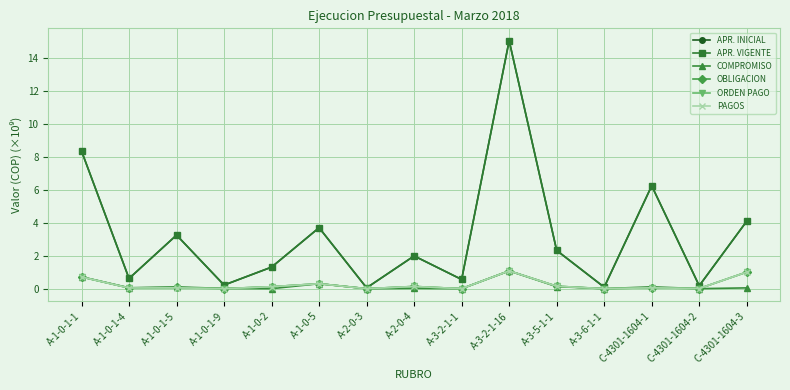

Reading right to left, extract all data points from this chart.

APR. INICIAL: C-4301-1604-3=4.1	C-4301-1604-2=0.2	C-4301-1604-1=6.2	A-3-6-1-1=0.1	A-3-5-1-1=2.3	A-3-2-1-16=15.1	A-3-2-1-1=0.6	A-2-0-4=2.0	A-2-0-3=0.1	A-1-0-5=3.7	A-1-0-2=1.3	A-1-0-1-9=0.2	A-1-0-1-5=3.3	A-1-0-1-4=0.6	A-1-0-1-1=8.4
APR. VIGENTE: C-4301-1604-3=4.1	C-4301-1604-2=0.2	C-4301-1604-1=6.2	A-3-6-1-1=0.1	A-3-5-1-1=2.3	A-3-2-1-16=15.1	A-3-2-1-1=0.6	A-2-0-4=2.0	A-2-0-3=0.1	A-1-0-5=3.7	A-1-0-2=1.3	A-1-0-1-9=0.2	A-1-0-1-5=3.3	A-1-0-1-4=0.6	A-1-0-1-1=8.4
COMPROMISO: C-4301-1604-3=0.0	C-4301-1604-2=0.0	C-4301-1604-1=0.1	A-3-6-1-1=0.0	A-3-5-1-1=0.1	A-3-2-1-16=1.1	A-3-2-1-1=0.0	A-2-0-4=0.0	A-2-0-3=0.0	A-1-0-5=0.3	A-1-0-2=0.0	A-1-0-1-9=0.0	A-1-0-1-5=0.1	A-1-0-1-4=0.1	A-1-0-1-1=0.7
OBLIGACION: C-4301-1604-3=1.0	C-4301-1604-2=0.0	C-4301-1604-1=0.1	A-3-6-1-1=0.0	A-3-5-1-1=0.1	A-3-2-1-16=1.1	A-3-2-1-1=0.0	A-2-0-4=0.1	A-2-0-3=0.0	A-1-0-5=0.3	A-1-0-2=0.1	A-1-0-1-9=0.0	A-1-0-1-5=0.1	A-1-0-1-4=0.0	A-1-0-1-1=0.7
ORDEN PAGO: C-4301-1604-3=1.0	C-4301-1604-2=0.0	C-4301-1604-1=0.1	A-3-6-1-1=0.0	A-3-5-1-1=0.1	A-3-2-1-16=1.1	A-3-2-1-1=0.0	A-2-0-4=0.1	A-2-0-3=0.0	A-1-0-5=0.3	A-1-0-2=0.1	A-1-0-1-9=0.0	A-1-0-1-5=0.1	A-1-0-1-4=0.0	A-1-0-1-1=0.7
PAGOS: C-4301-1604-3=1.0	C-4301-1604-2=0.0	C-4301-1604-1=0.1	A-3-6-1-1=0.0	A-3-5-1-1=0.1	A-3-2-1-16=1.1	A-3-2-1-1=0.0	A-2-0-4=0.1	A-2-0-3=0.0	A-1-0-5=0.3	A-1-0-2=0.1	A-1-0-1-9=0.0	A-1-0-1-5=0.1	A-1-0-1-4=0.0	A-1-0-1-1=0.7